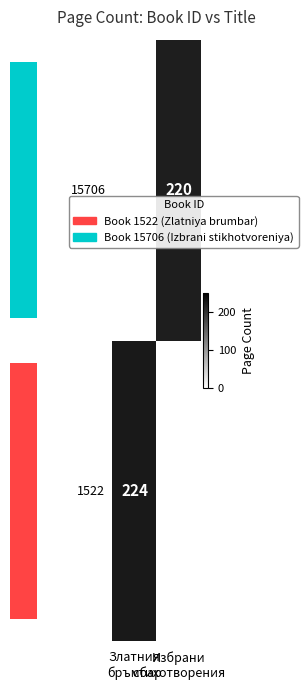

At how many categories does at least one series exceed 222?

1